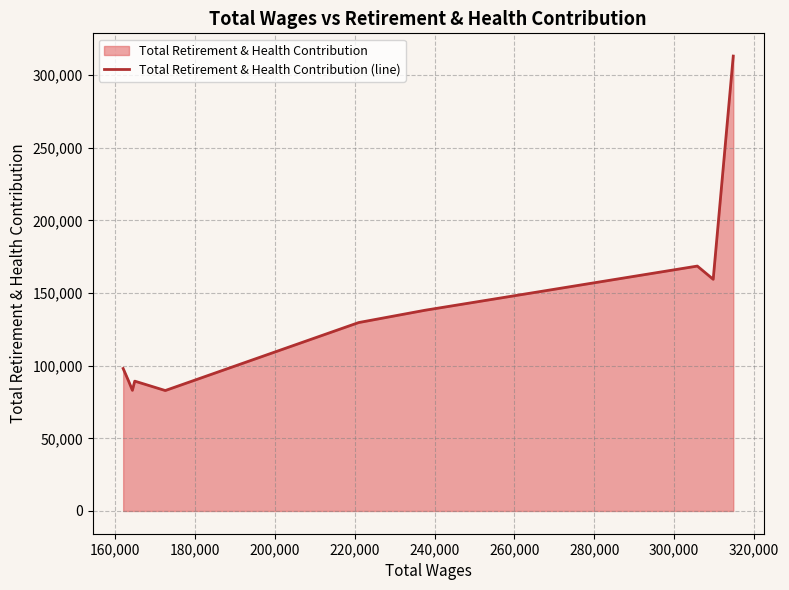

What is the minimum value shown in the chart?

82916